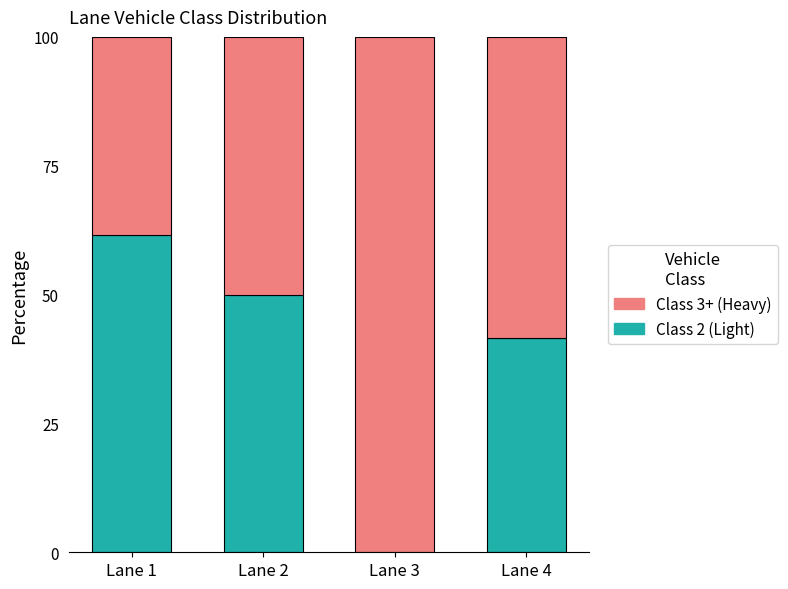

What is the sum of the Class 2 (Light) values at Lane 3 and Lane 1?

61.5